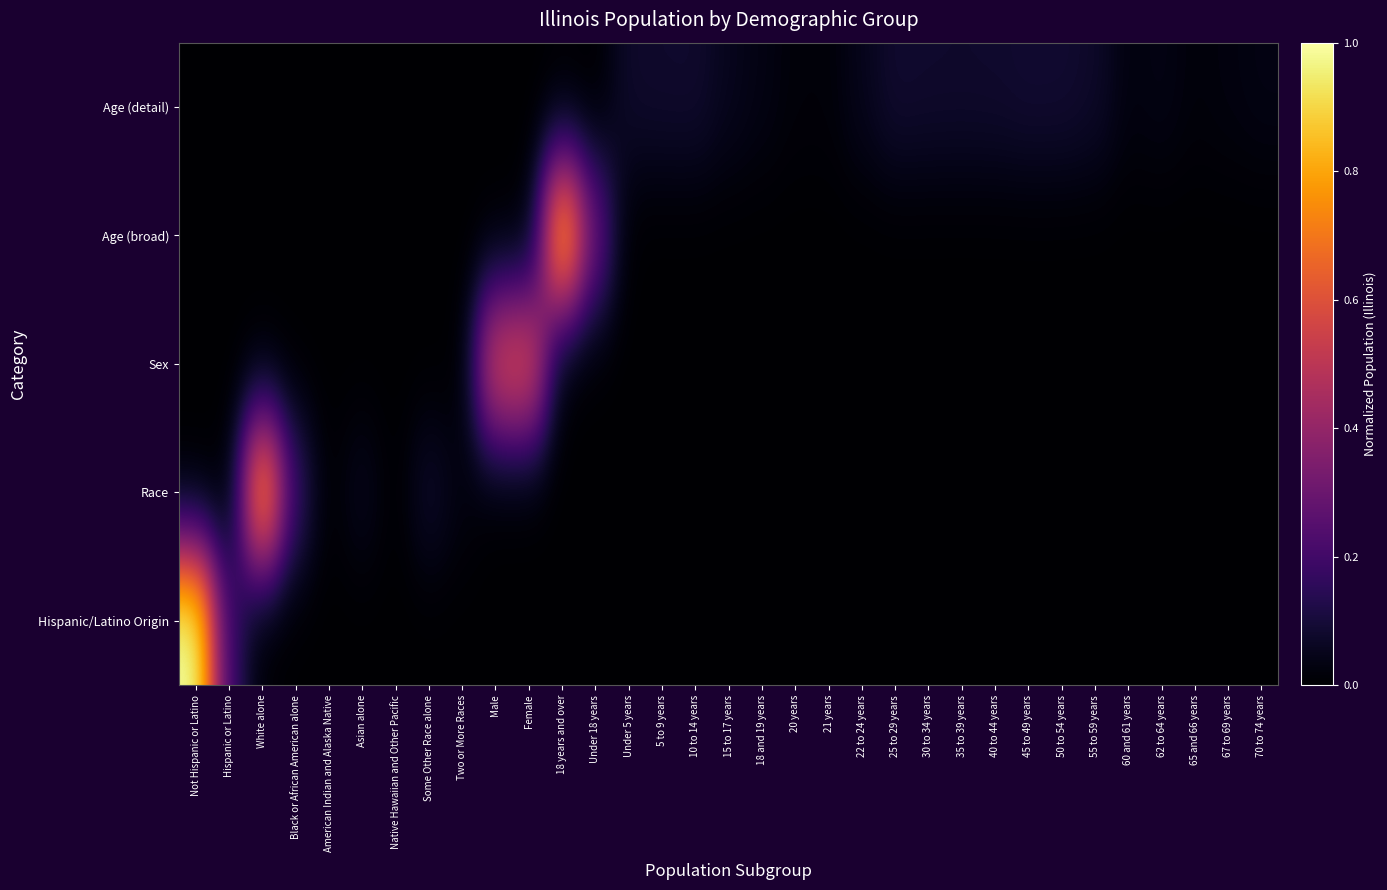

Rank the series at 18 and 19 years from highest to lowest value.

Age (detail), Hispanic/Latino Origin, Race, Sex, Age (broad)